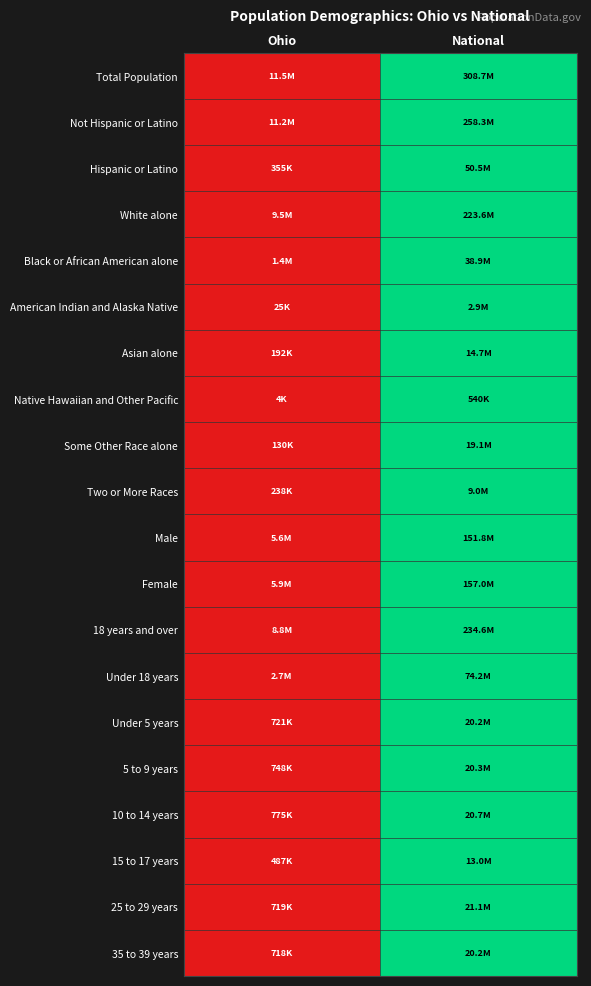

Rank the series by their maximum value, from lowest to highest.

Total Population, Not Hispanic or Latino, Hispanic or Latino, White alone, Black or African American alone, American Indian and Alaska Native, Asian alone, Native Hawaiian and Other Pacific, Some Other Race alone, Two or More Races, Male, Female, 18 years and over, Under 18 years, Under 5 years, 5 to 9 years, 10 to 14 years, 15 to 17 years, 25 to 29 years, 35 to 39 years